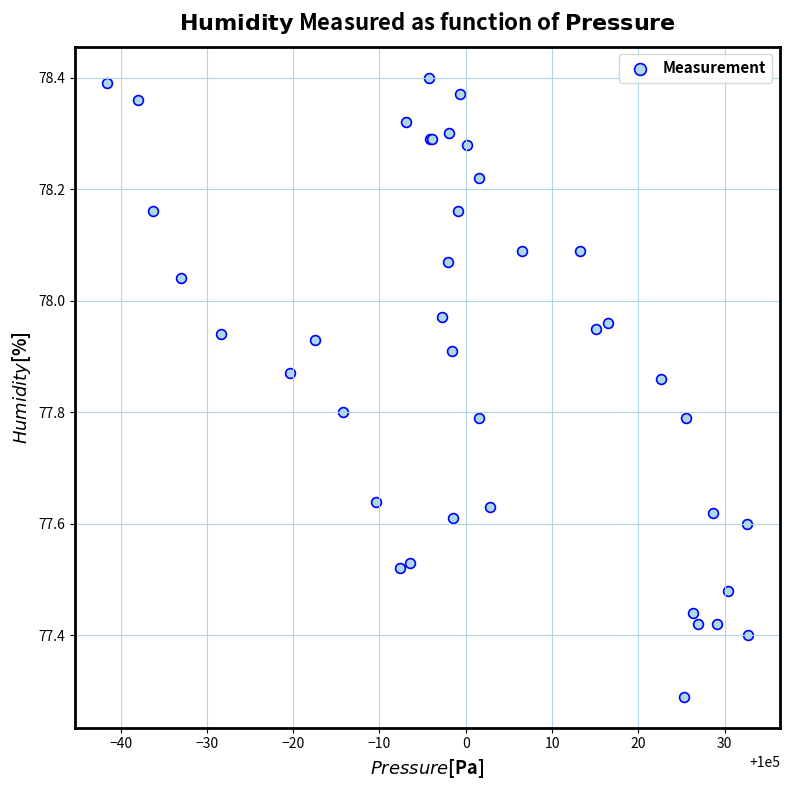

What Y value in the scatter plot is closest to 77?

77.3